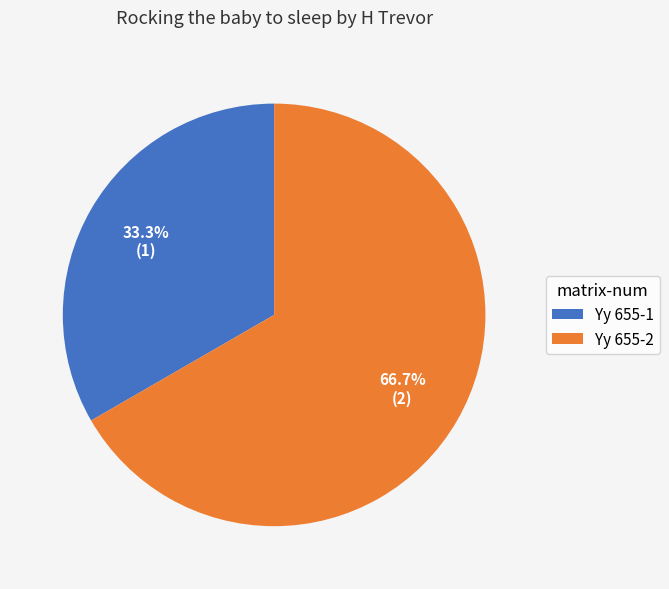

To the nearest percent, what percentage of the pie is Yy 655-1?

33%